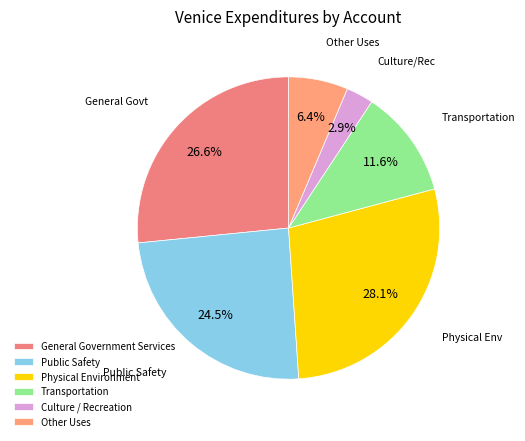

To the nearest percent, what is the average slice percentage?

17%